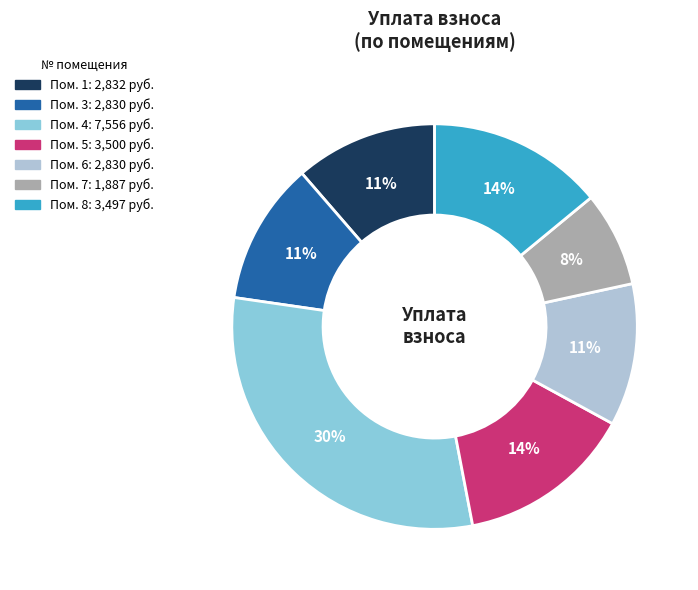

Is there a majority slice in this chart?

No